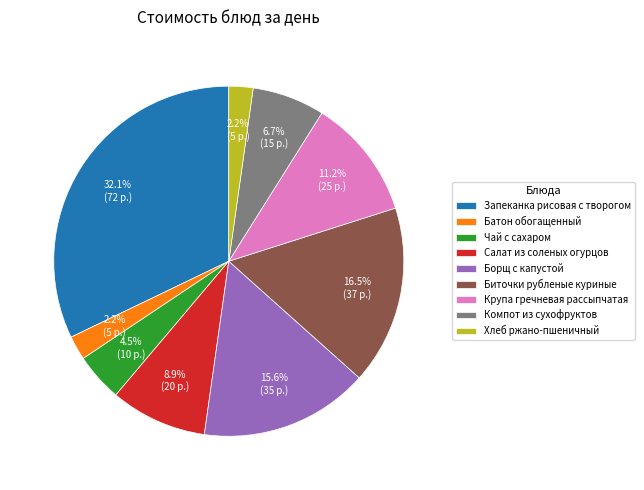

Which category has the biggest portion of the pie?

Запеканка рисовая с творогом